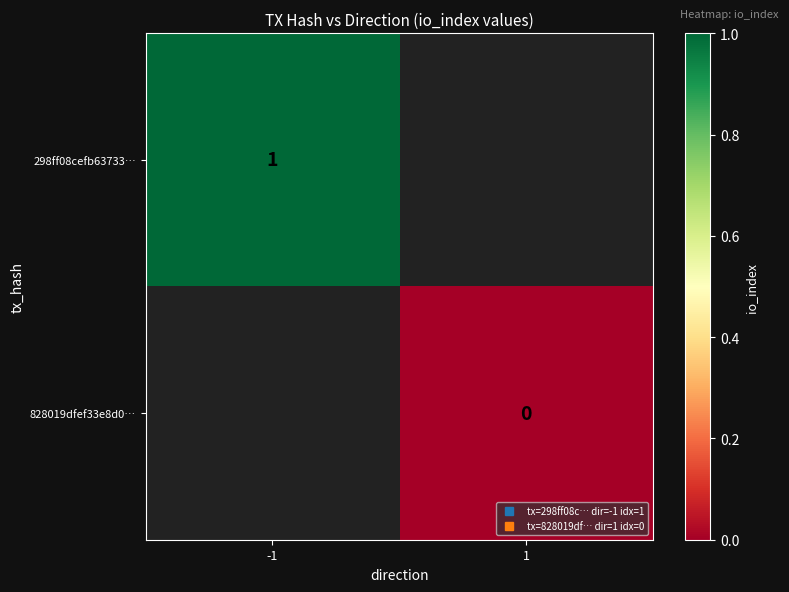

Rank the categories by 828019dfef33e8d0… value from highest to lowest.

-1, 1